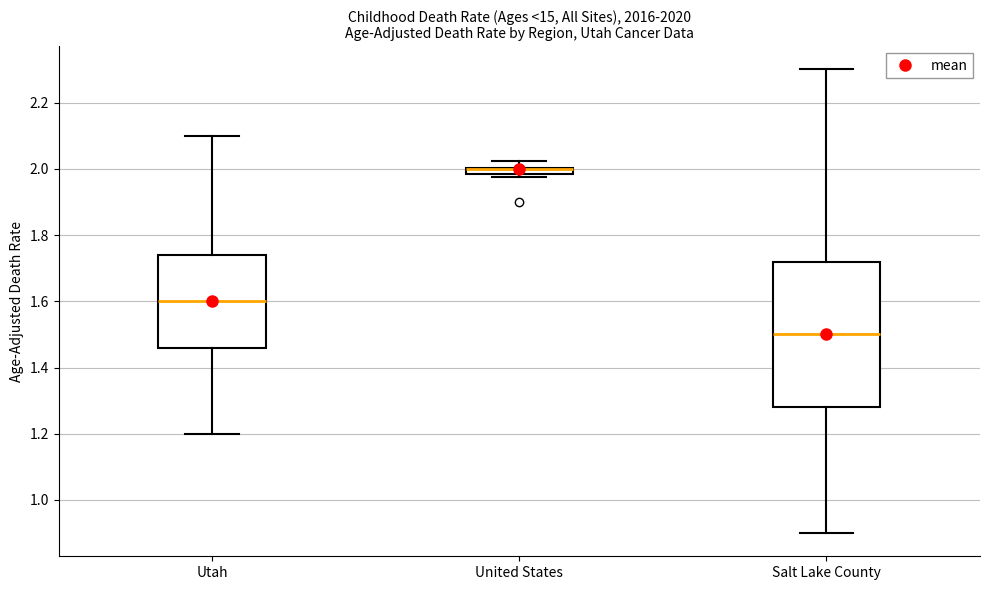

Where is the upper edge of the box for United States on the y-axis? The values are not printed on the chart, so give them approximately, as read against the axis.

2.00